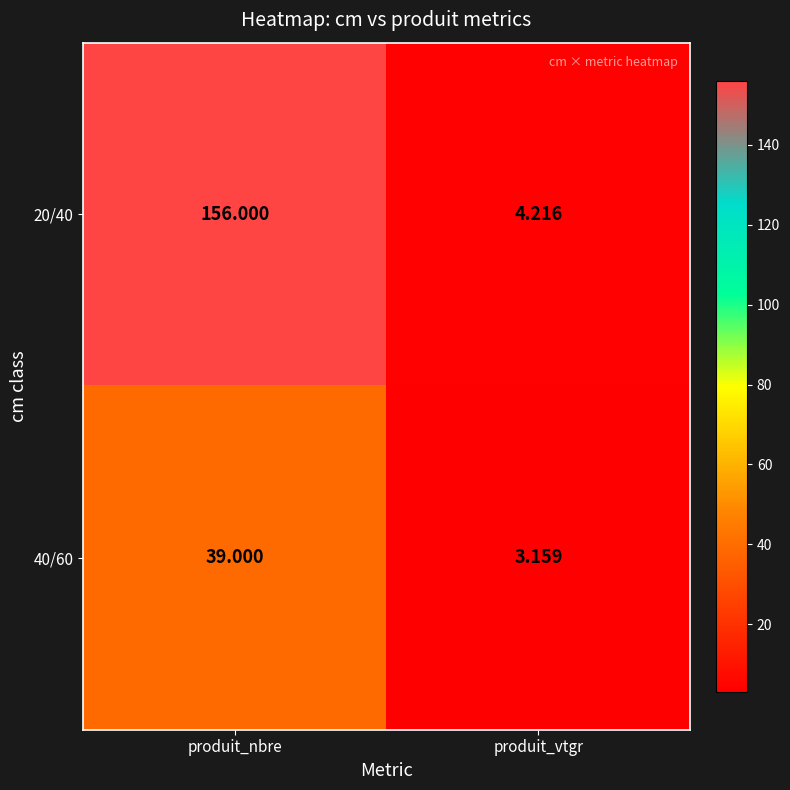

At which category is the sum across all series the highest?

produit_nbre